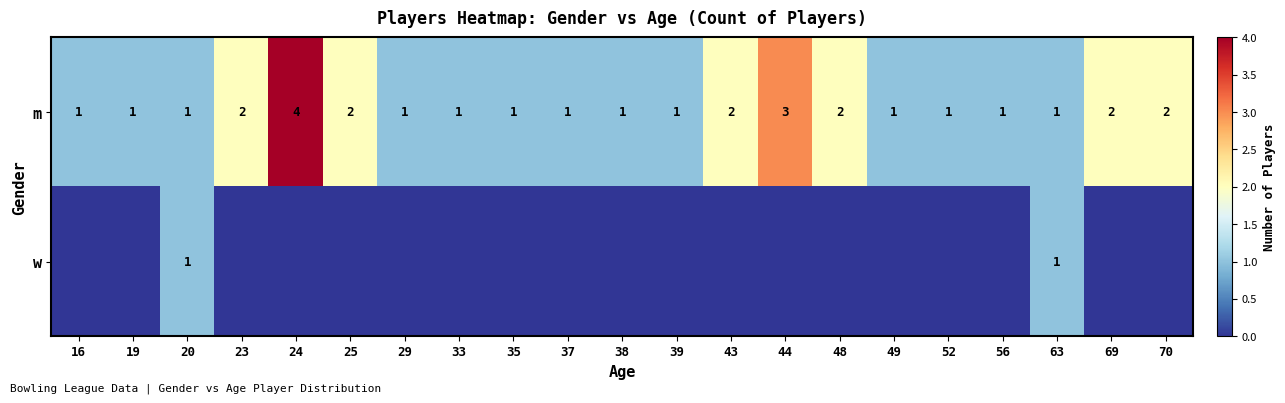

Count the number of data series in this chart.

2